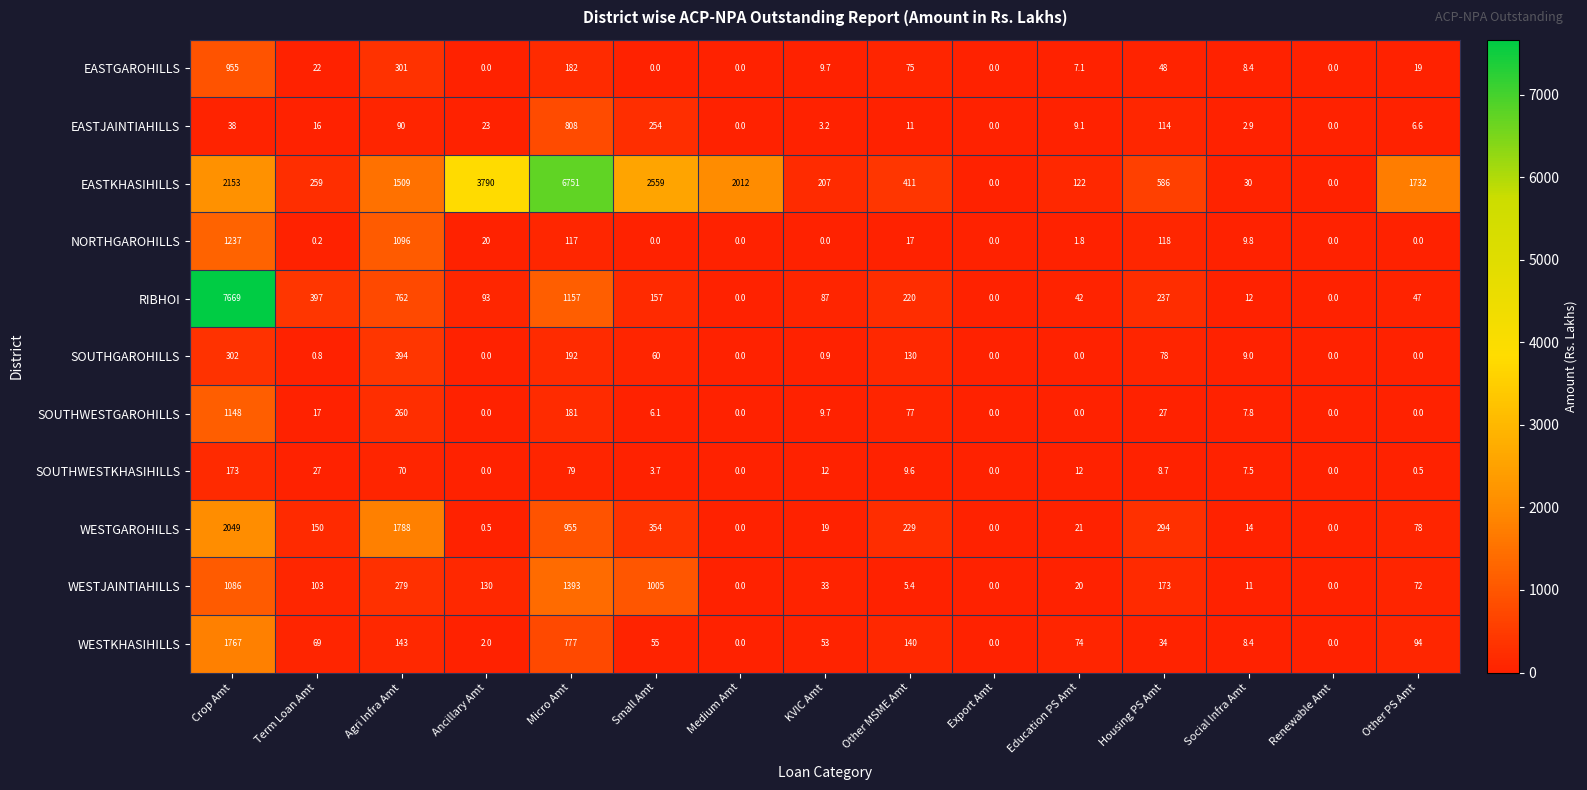

At which category does the chart reach its peak across all series?

Crop Amt